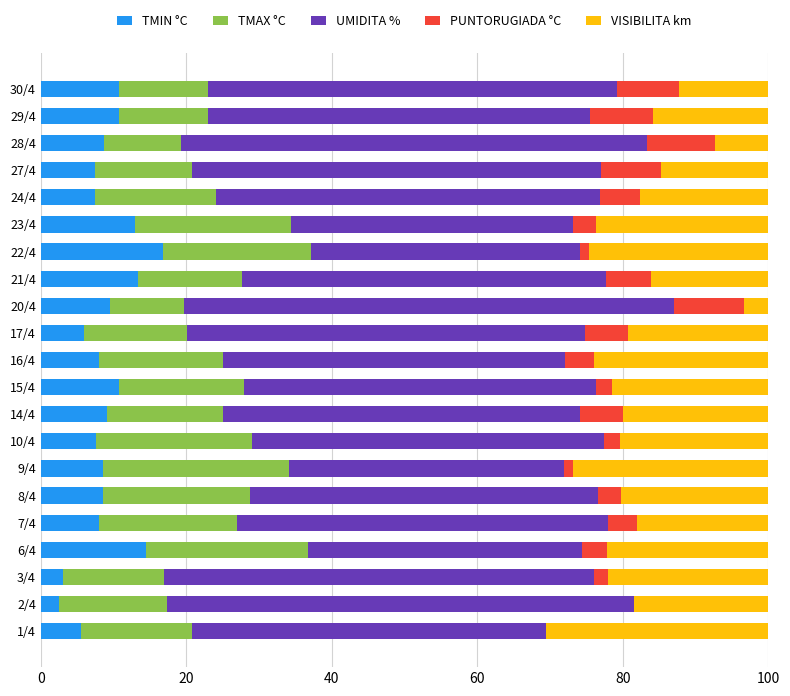

What is the total value across all series at 14/4?

100.0